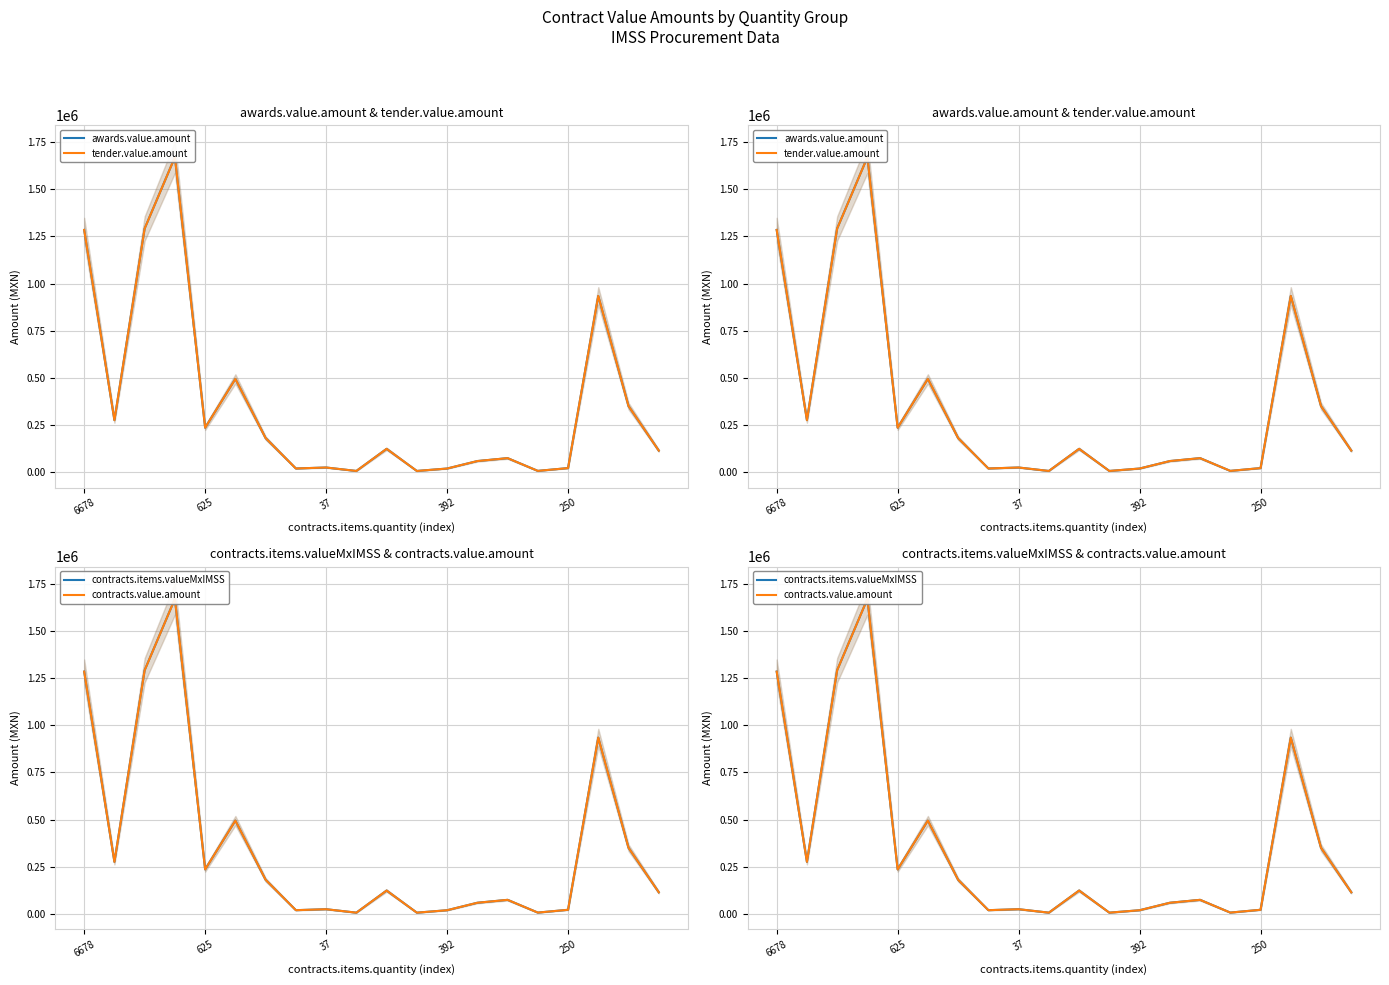

At which label does contracts.items.valueMxIMSS first exceed 123746?

6678